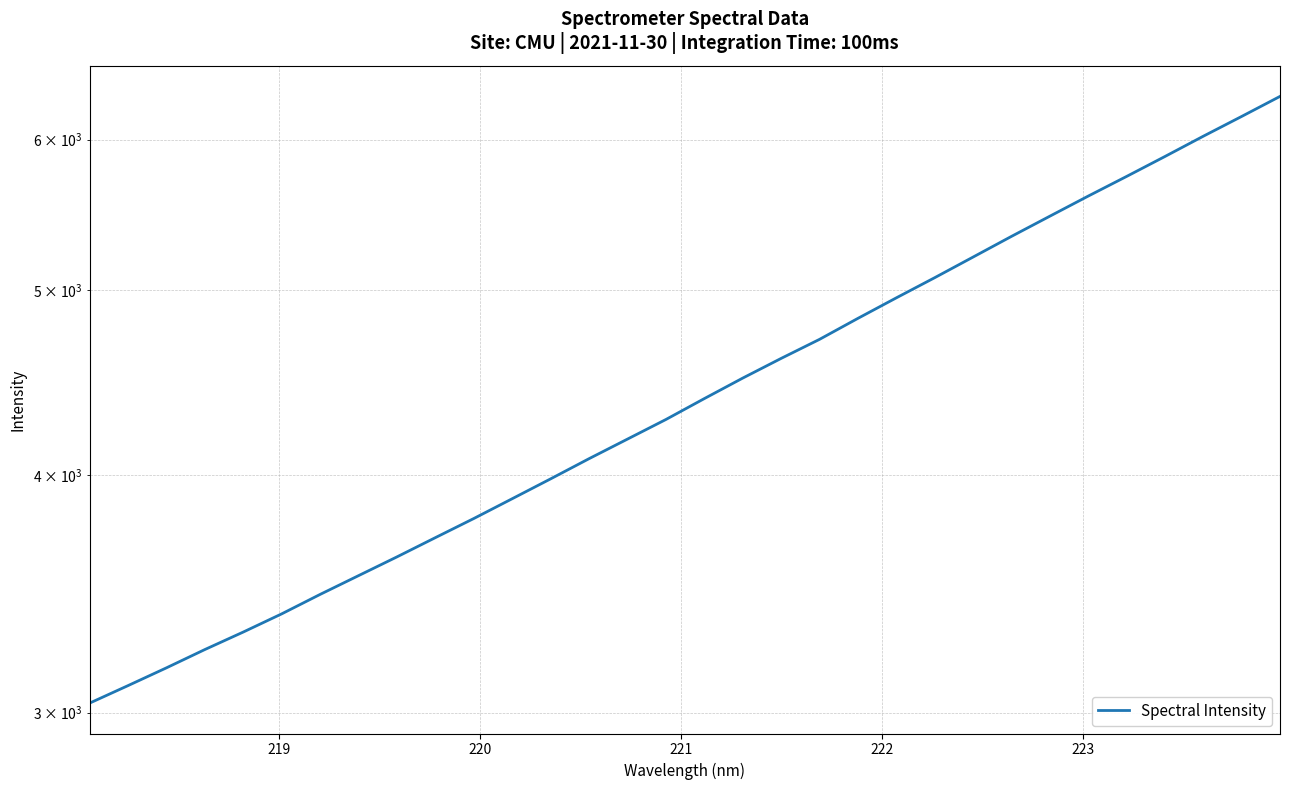

What is the minimum value shown in the chart?

3034.8